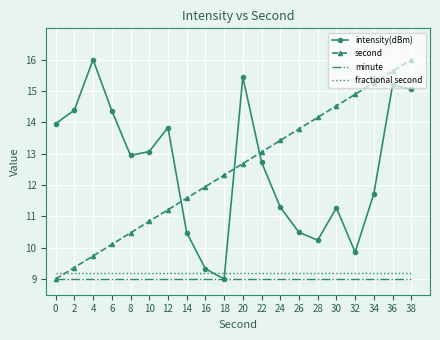

The fractional second series shows 3.8 at 10. True or false?

False